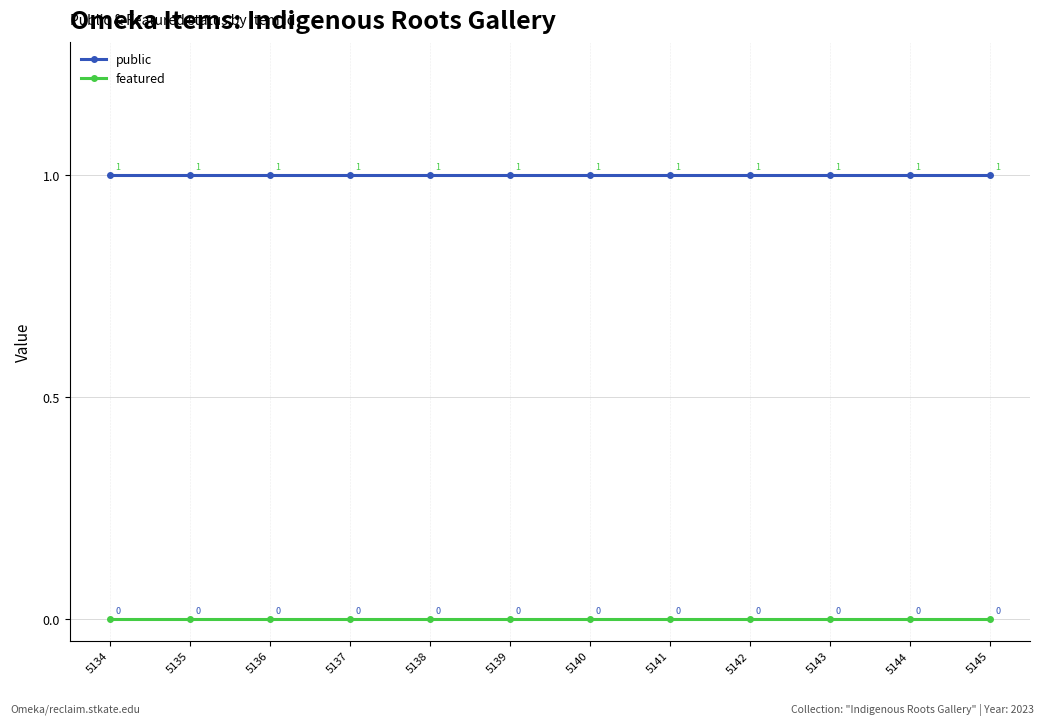

What is the value of the public point at the 6th from the left?

1